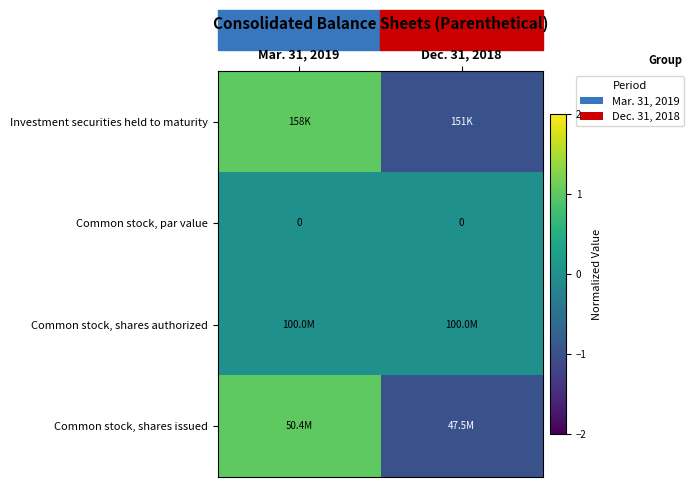

The value of Common stock, par value at Mar. 31, 2019 is 0. True or false?

True